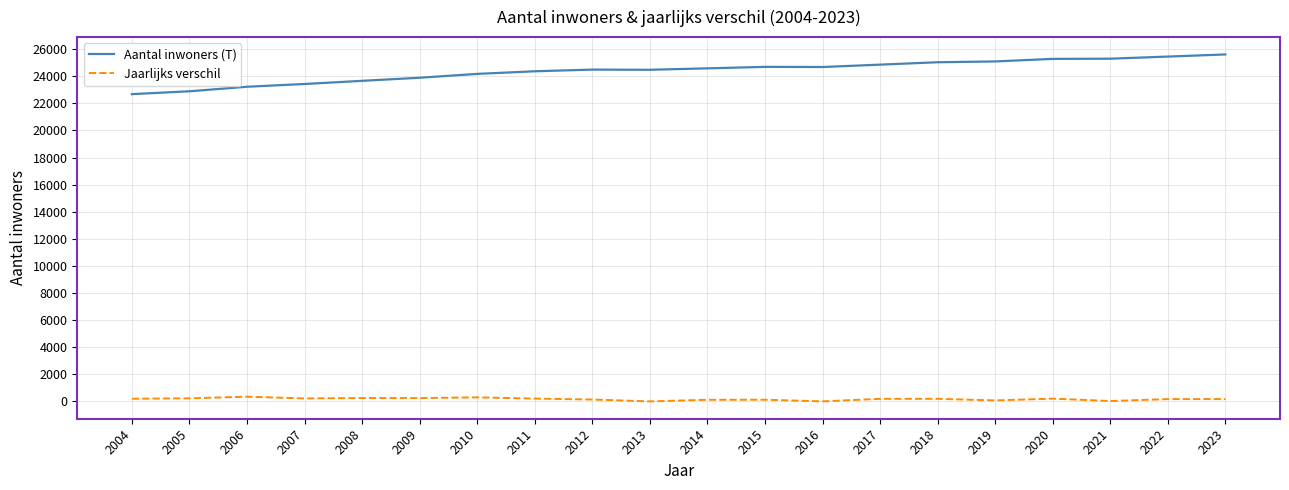

Which series has the largest total across all categories?

Aantal inwoners (T)